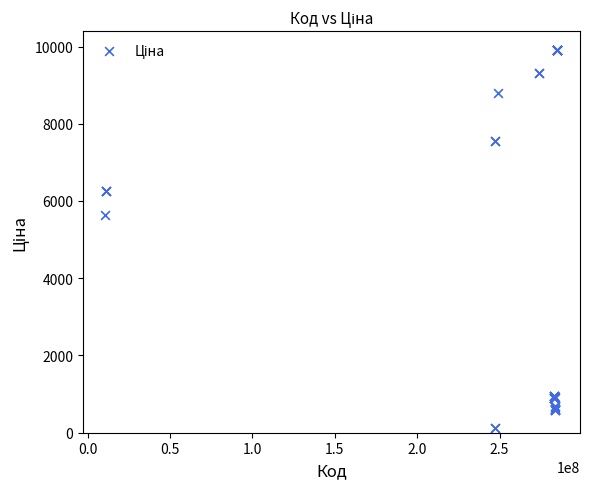

What Y value in the scatter plot is closest to 5010?

5636.0